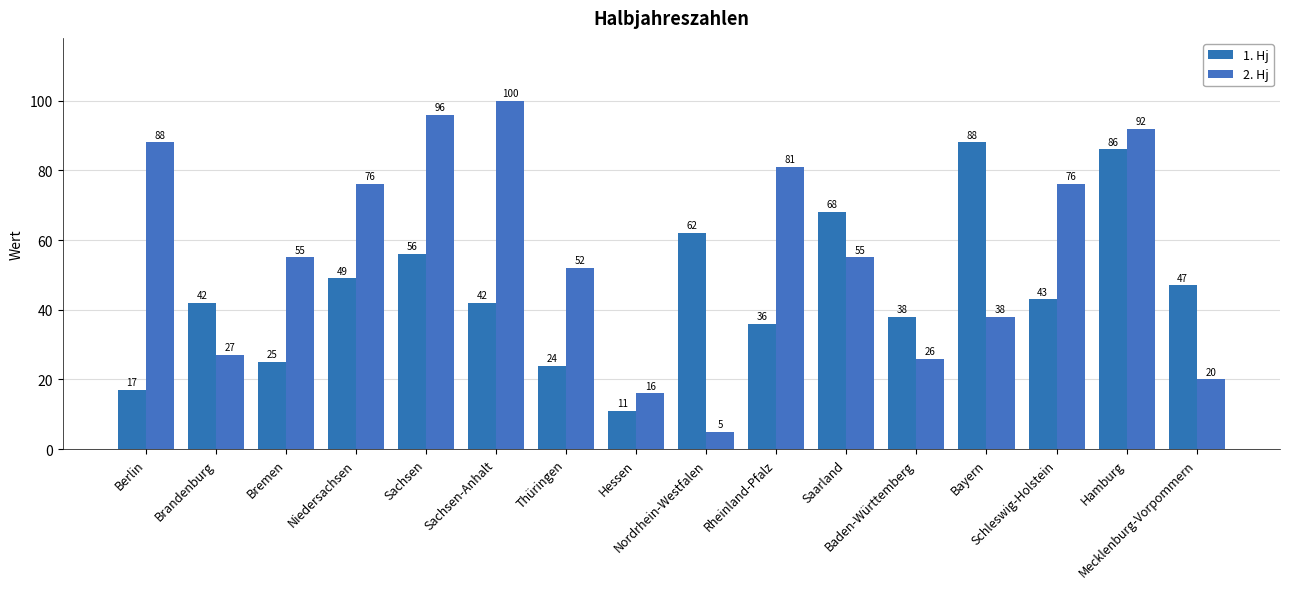

Reading left to right, what are all the values shown in this chart?

1. Hj: 17	42	25	49	56	42	24	11	62	36	68	38	88	43	86	47
2. Hj: 88	27	55	76	96	100	52	16	5	81	55	26	38	76	92	20